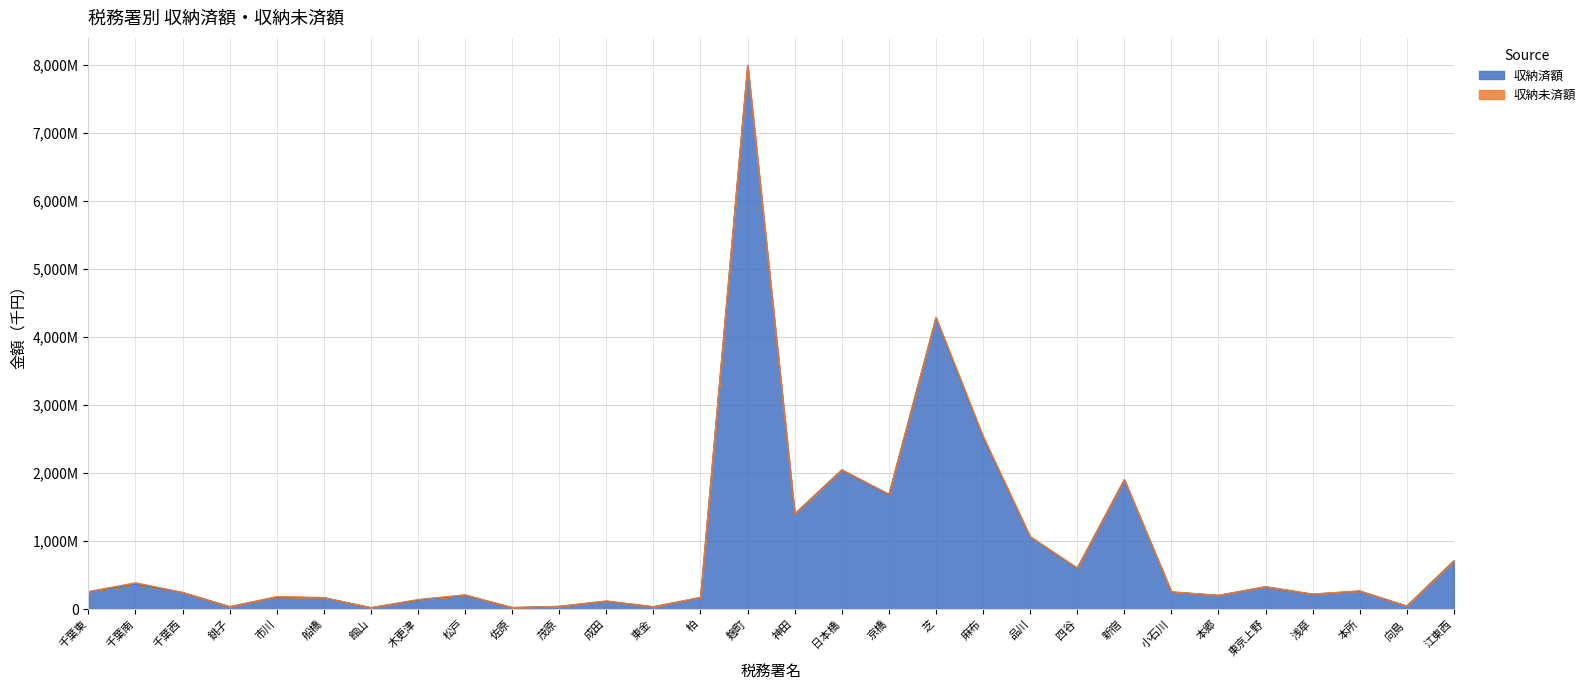

Does the chart have visible grid lines?

Yes